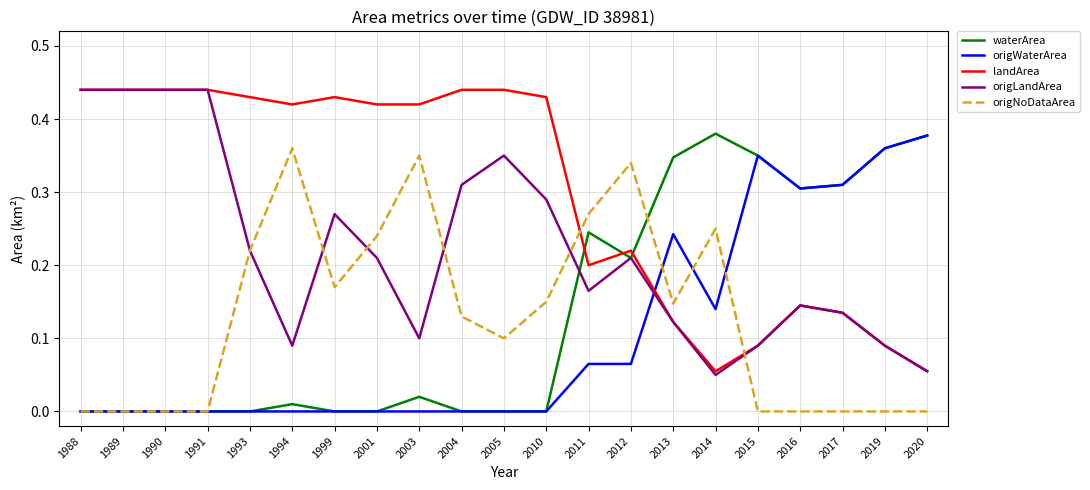

The landArea series shows 0.6 at 1999. True or false?

False